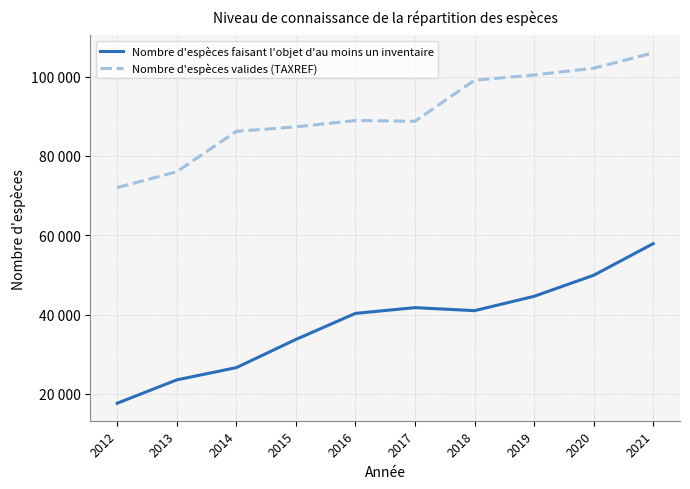

Does the chart display data point markers on the line(s)?

No